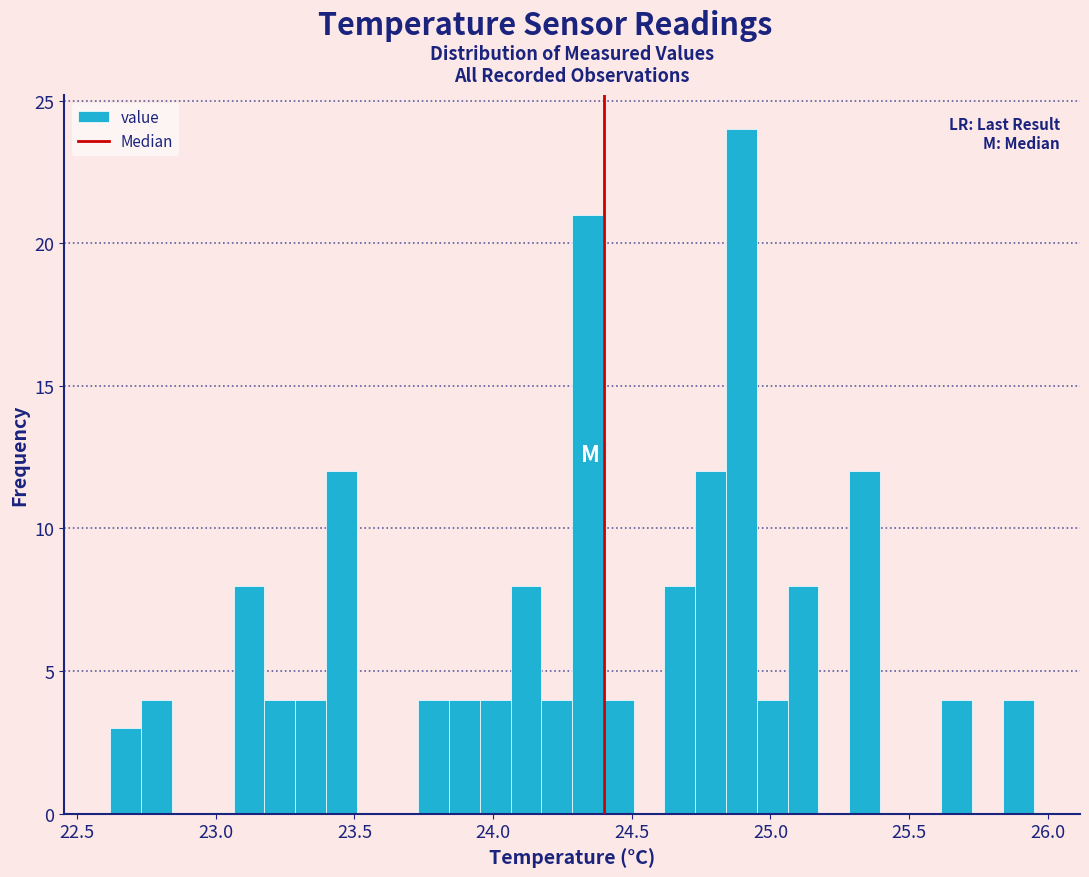

Around what value on the x-axis is the tallest bar? Give the approximate position of its centre, as read against the axis.

24.90